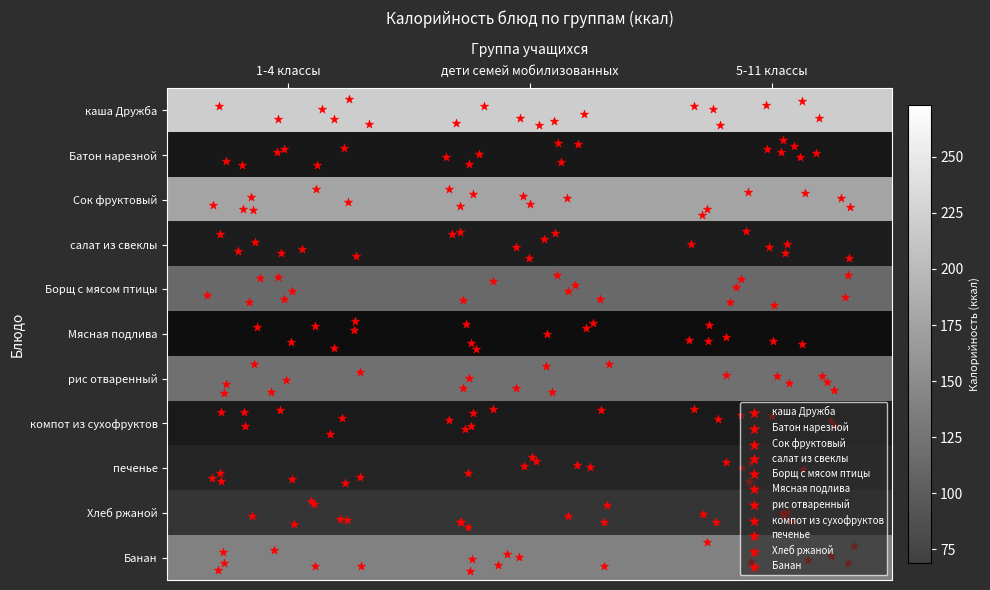

What is the difference between the highest and lowest values at дети семей мобилизованных?

204